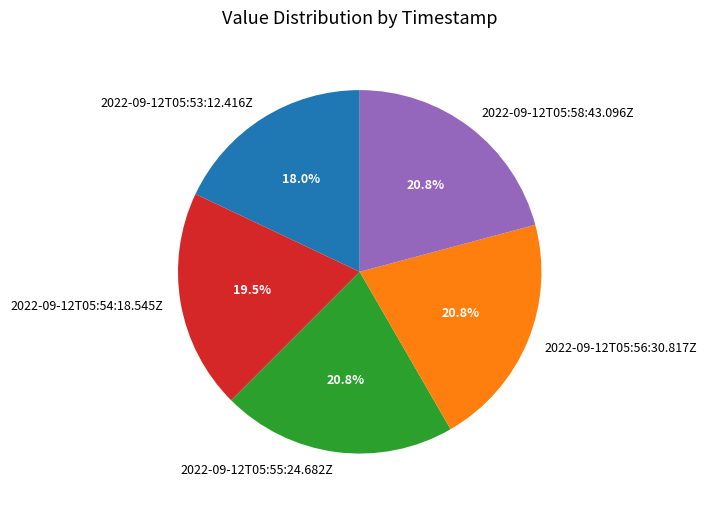

Is the sum of 2022-09-12T05:54:18.545Z and 2022-09-12T05:56:30.817Z greater than half?

No